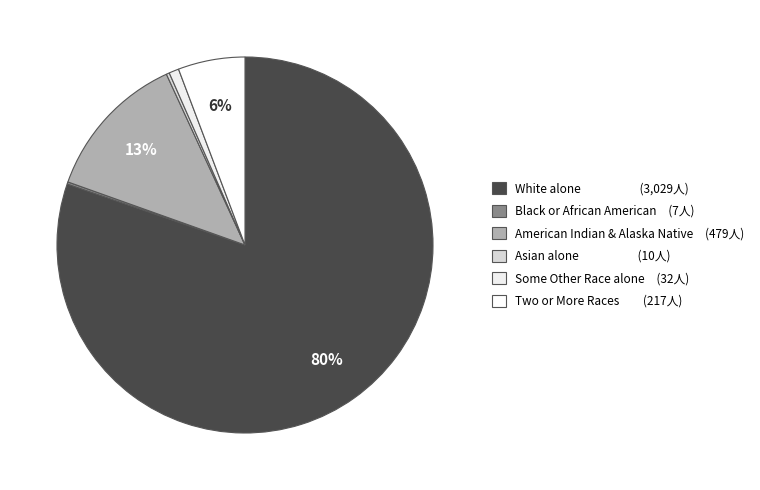

What is the largest slice in the pie chart?

White alone